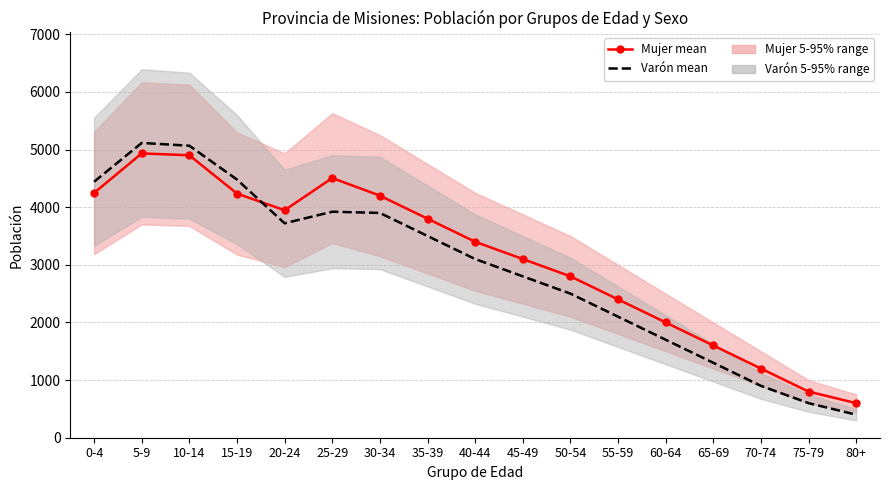

Reading left to right, list all the values displayed in this chart.

Mujer / Femenino mean: 4247	4933	4900	4236	3947	4505	4200	3800	3400	3100	2800	2400	2000	1600	1200	800	600
Varón / Masculino mean: 4441	5114	5066	4479	3720	3921	3900	3500	3100	2800	2500	2100	1700	1300	900	600	400